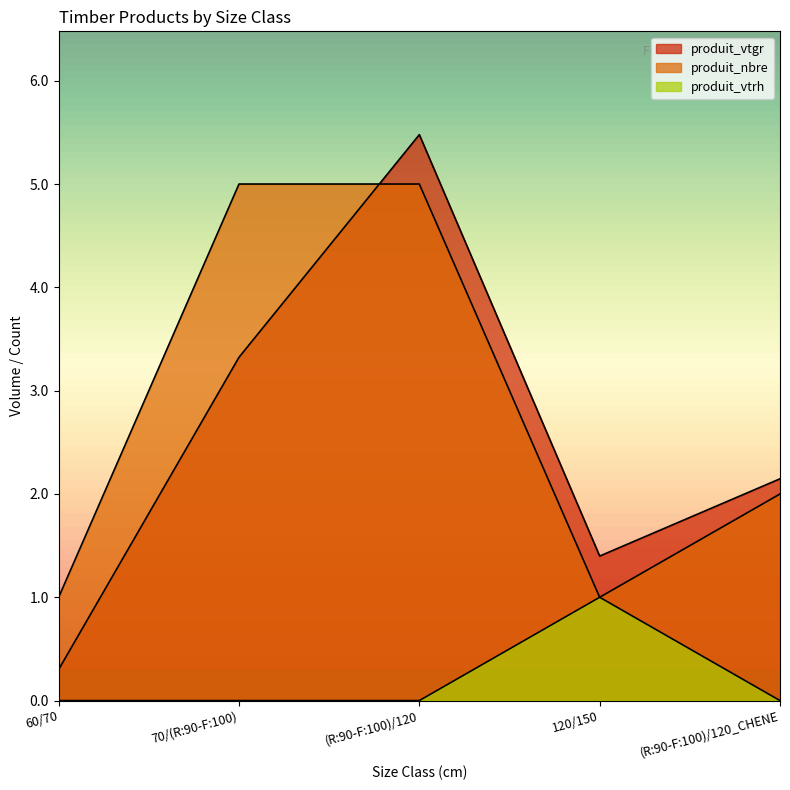

Which has a higher value, (R:90-F:100)/120_CHENE or (R:90-F:100)/120?

(R:90-F:100)/120